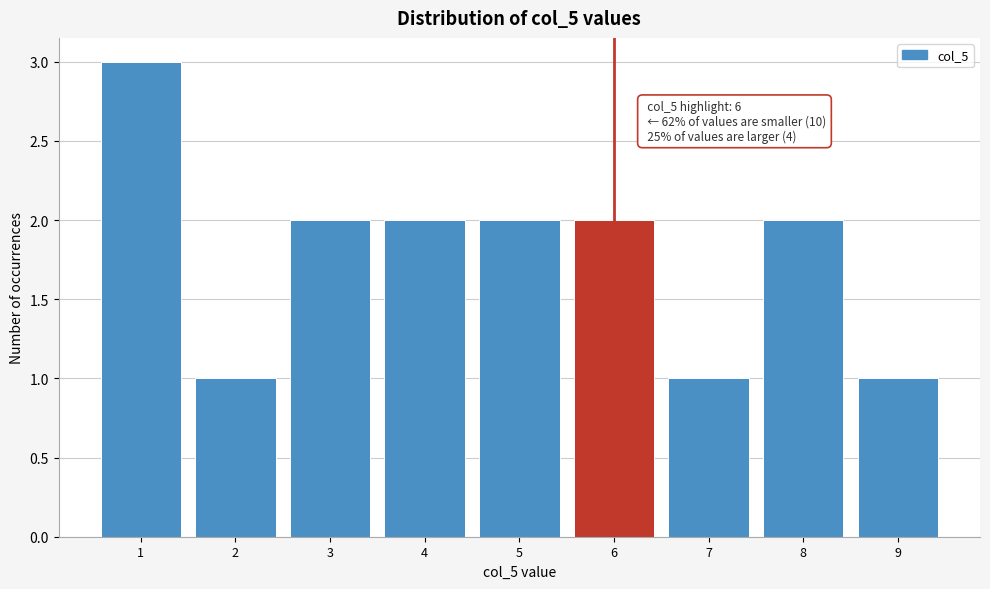

Which range on the x-axis has the tallest bar?

0.5 to 1.5